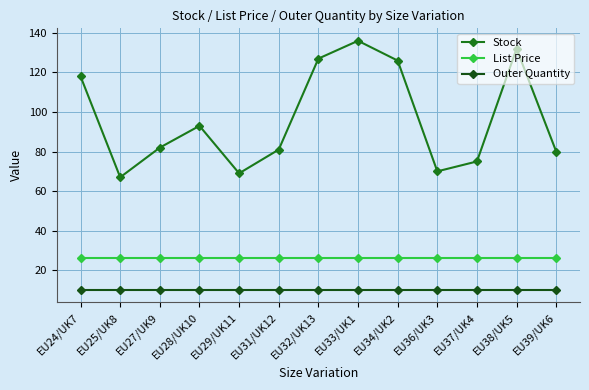

Which series changed the most between EU33/UK1 and EU38/UK5?

Stock